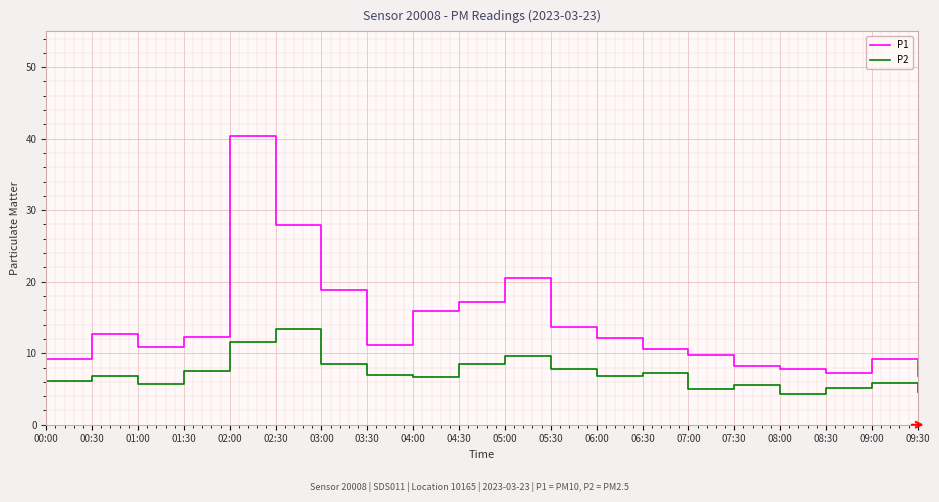

Which series has the largest range (max minus min)?

P1